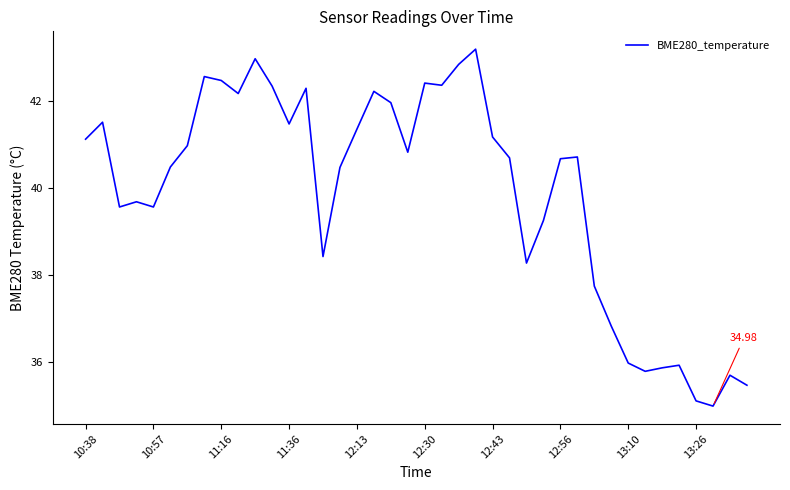

What is the sum of all values?

1595.3